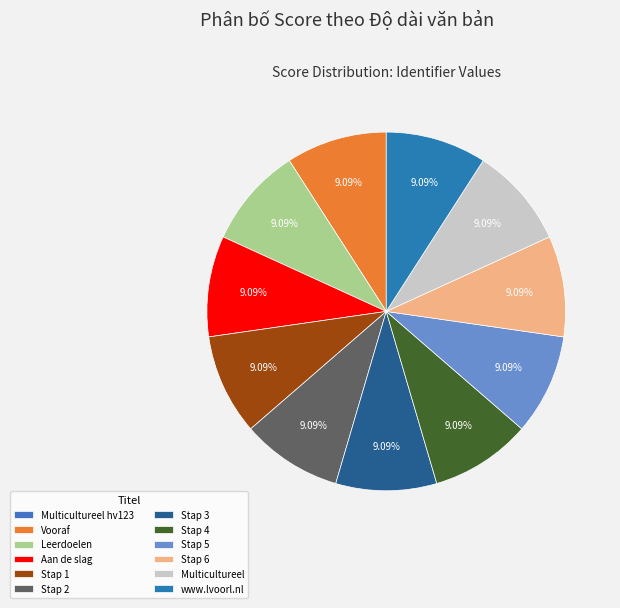

Is the sum of Stap 3 and Multicultureel greater than half?

No